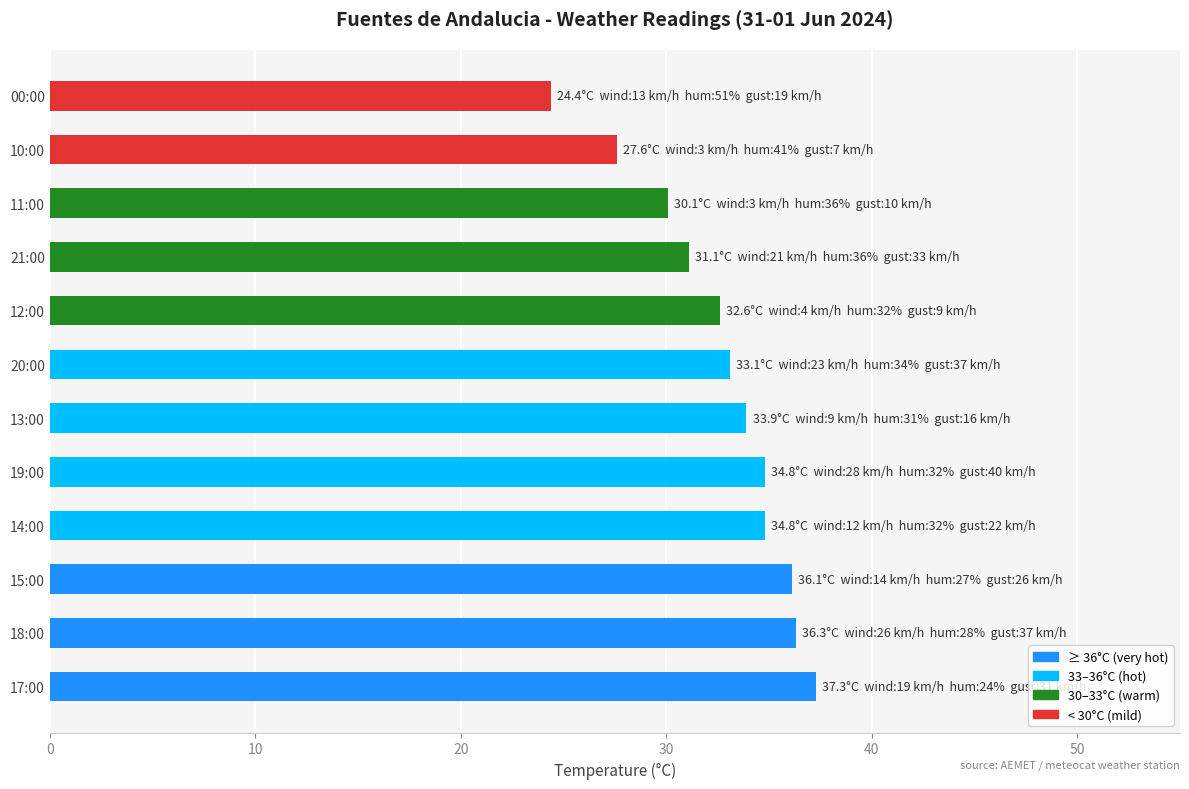

Are the bars horizontal?

Yes